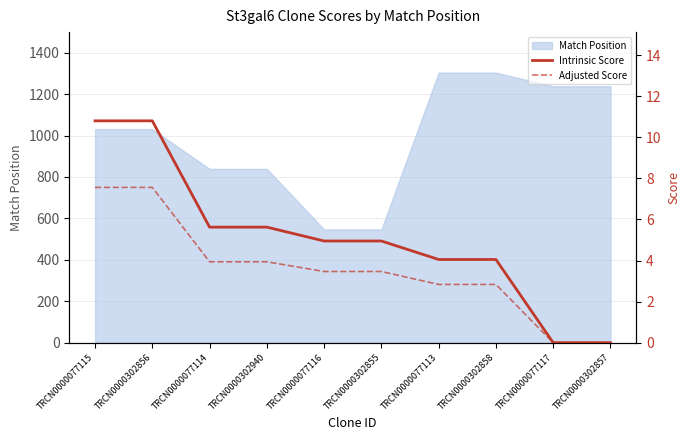

What is the approximate value of Intrinsic Score at TRCN0000302855?

5.0